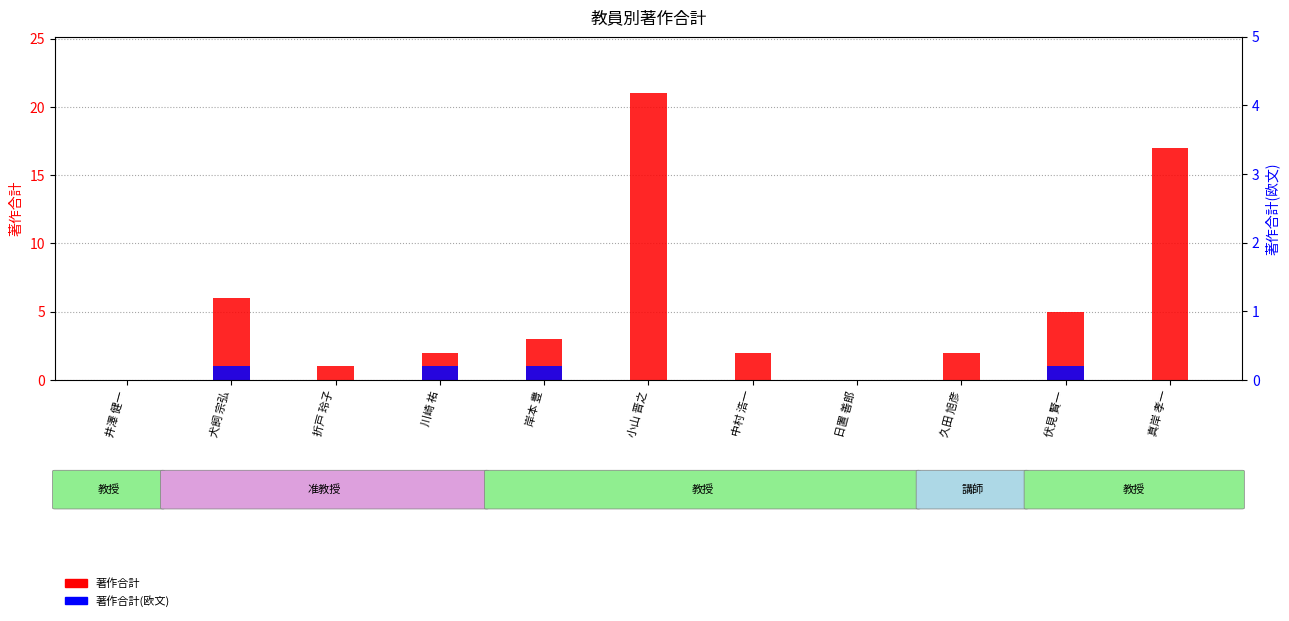

Does the chart contain stacked bars?

No